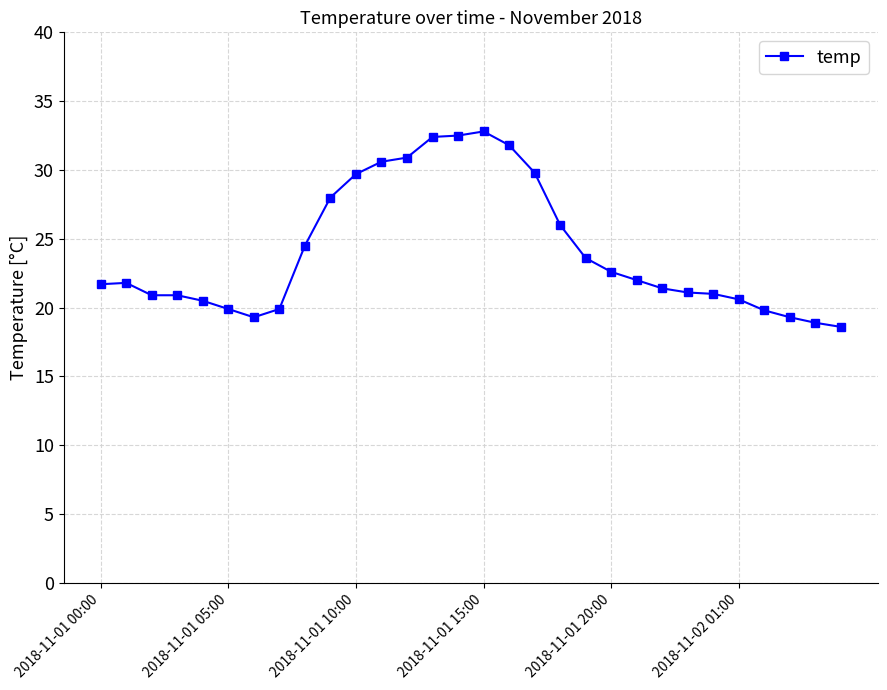

What is the value of the 12th point from the left?

30.6